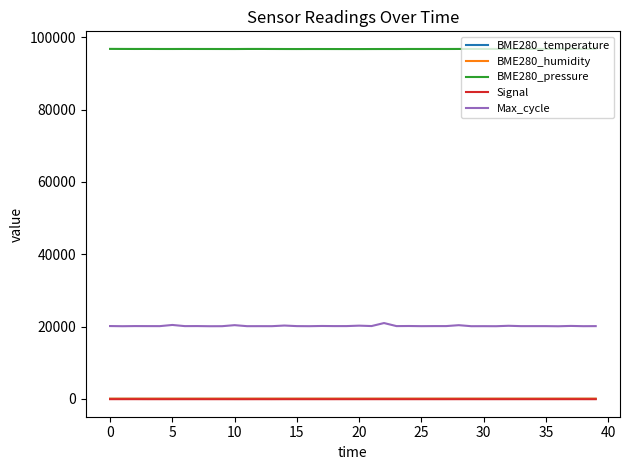

What is the maximum value shown in the chart?

96768.2